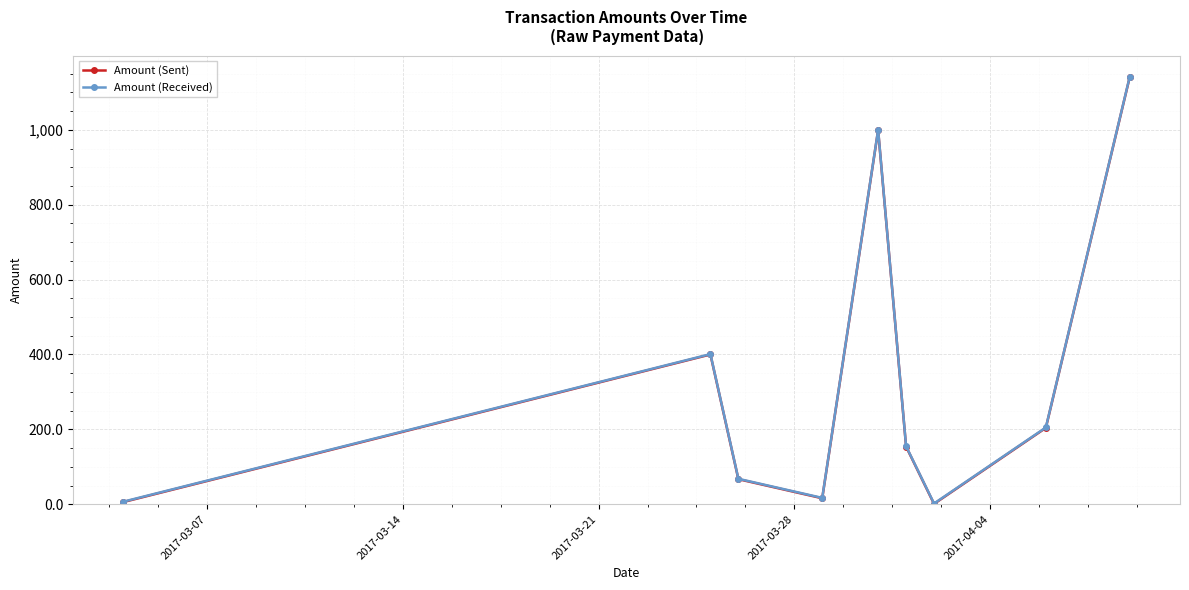

What are all the series names shown in the legend?

Amount (Sent), Amount (Received)